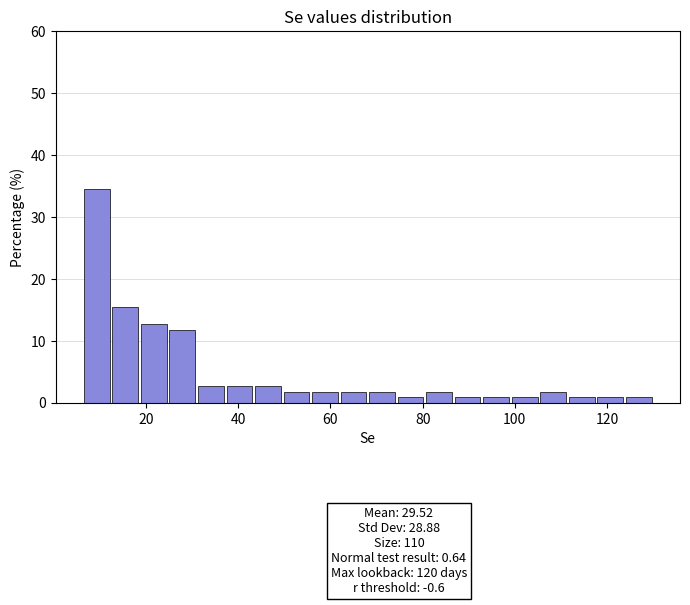

Read against the x-axis, roughly where is the centre of the tallest bar?

10